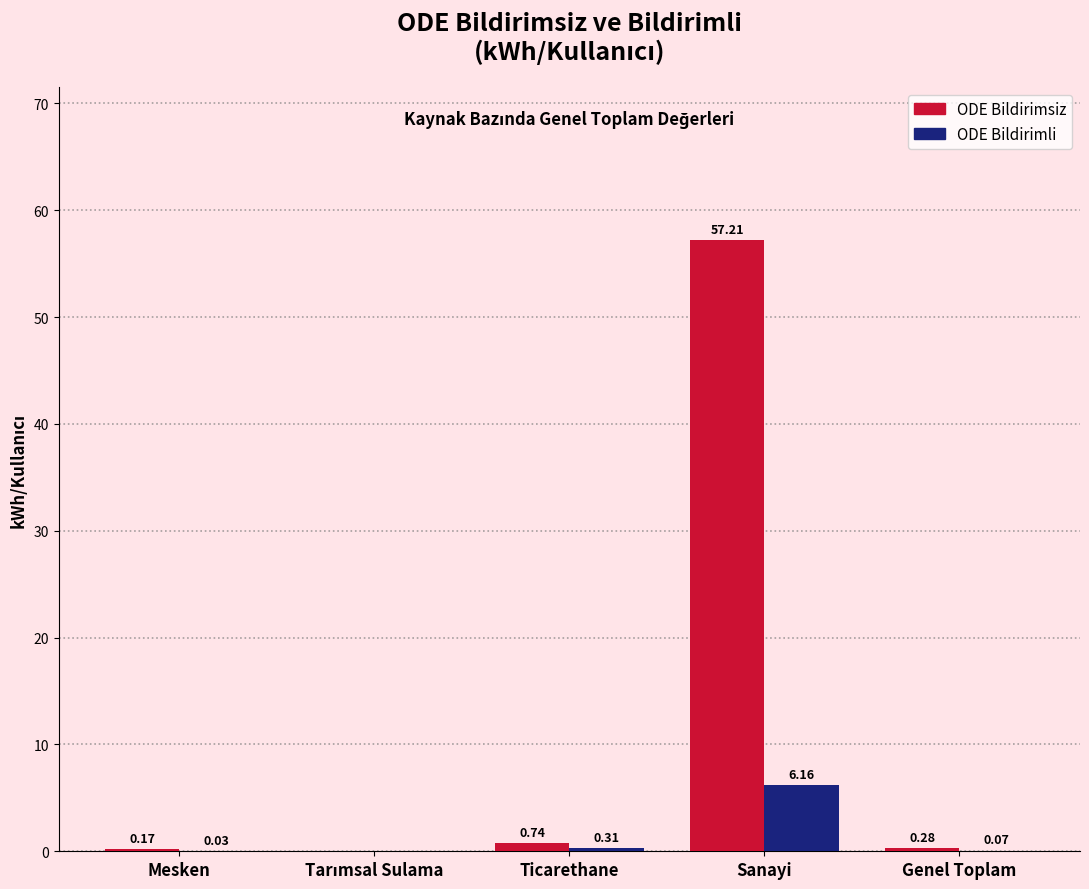

At which label does ODE Bildirimli reach its peak?

Sanayi